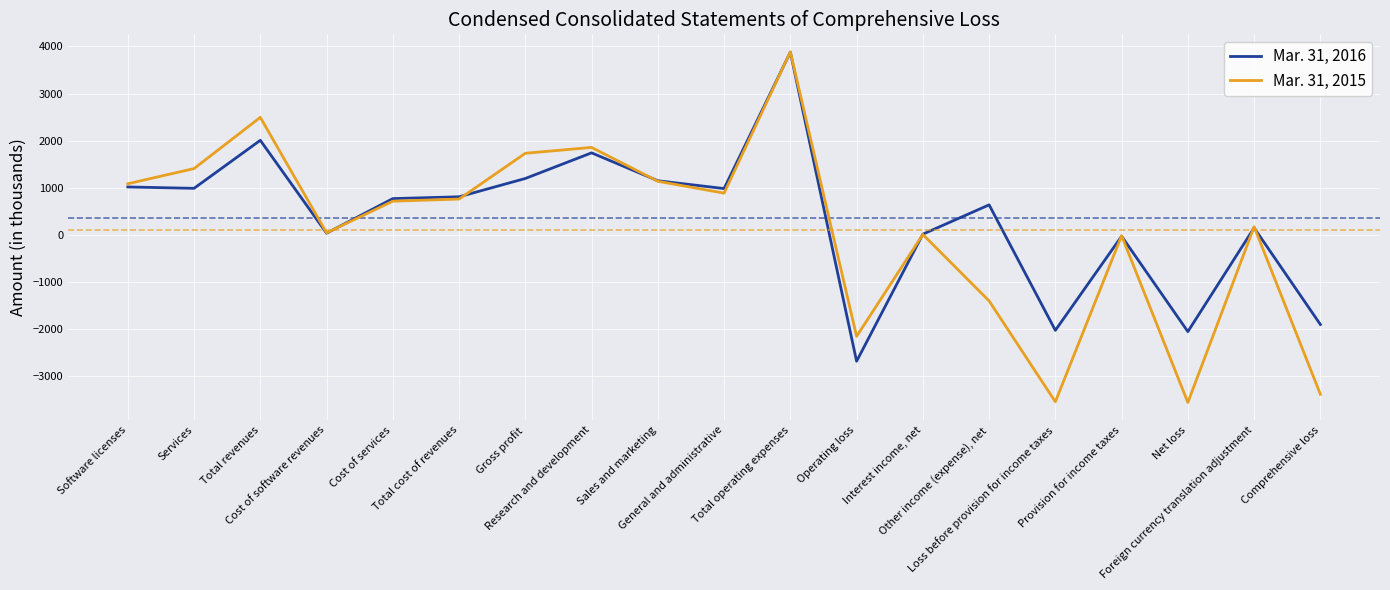

Which series has the widest spread of values?

Mar. 31, 2015